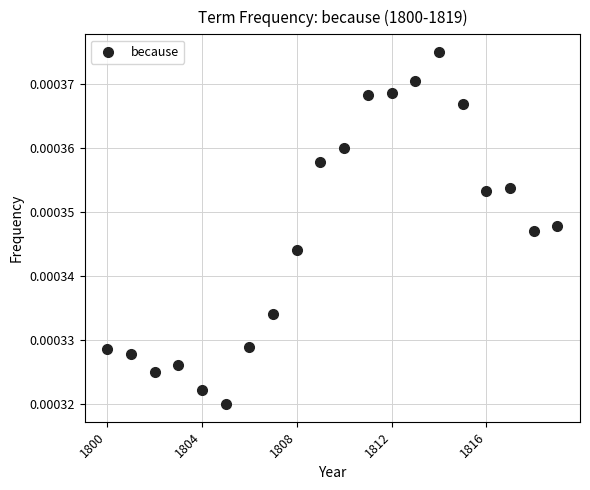

What is the range of X values (max minus min)?

19.0